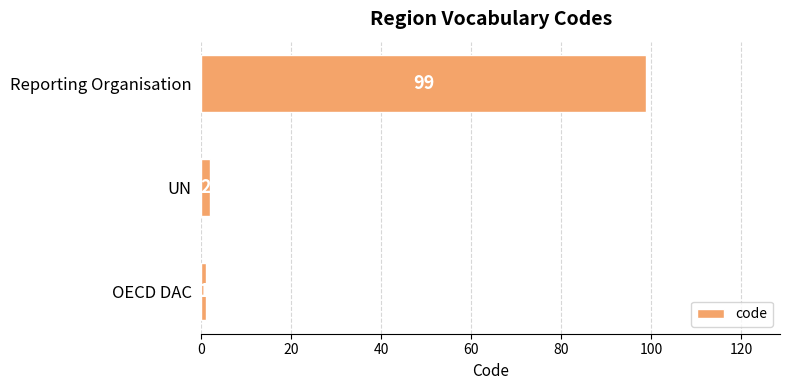

Is it true that the value at Reporting Organisation is 173?

False